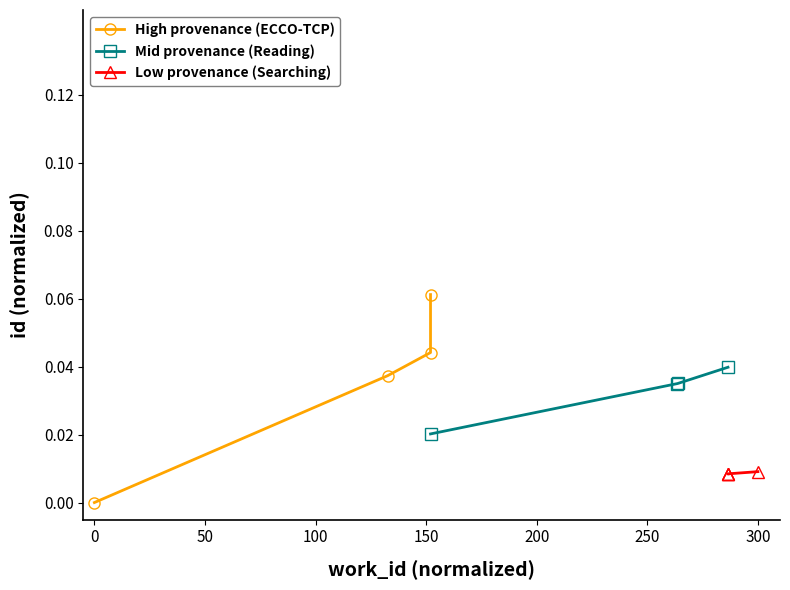

How many Mid provenance (Reading) values are between 0 and 1?

4